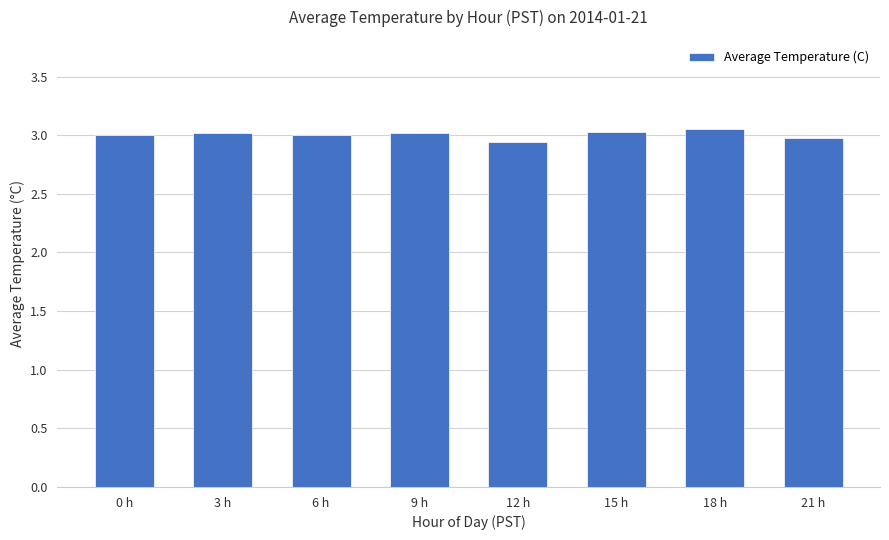

Does the chart contain stacked bars?

No